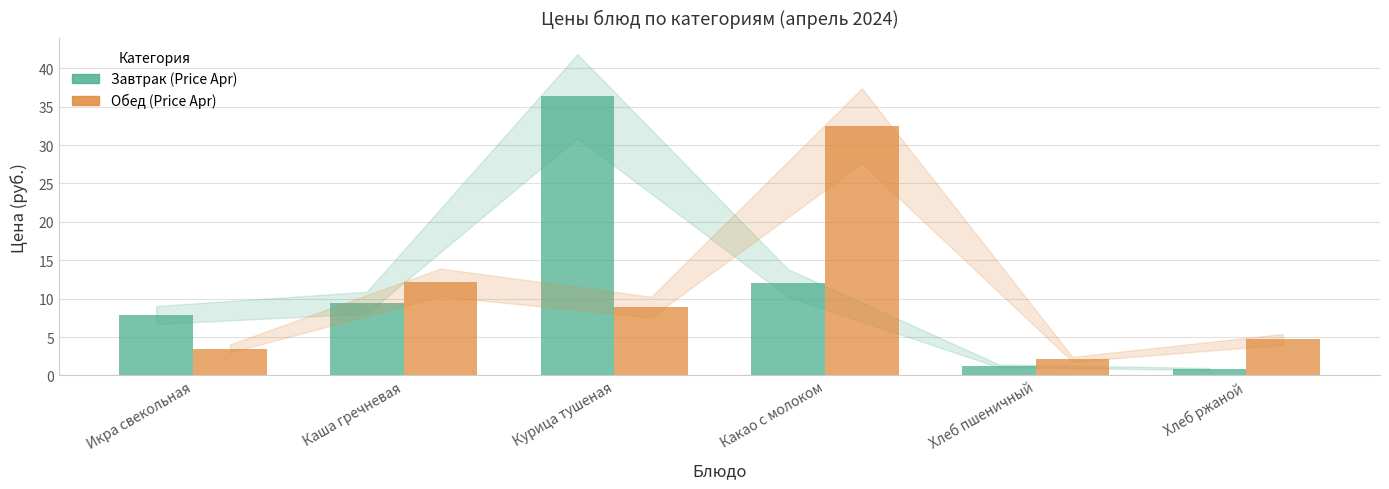

What value does the Обед (Price Apr) series have at Хлеб пшеничный?

2.1